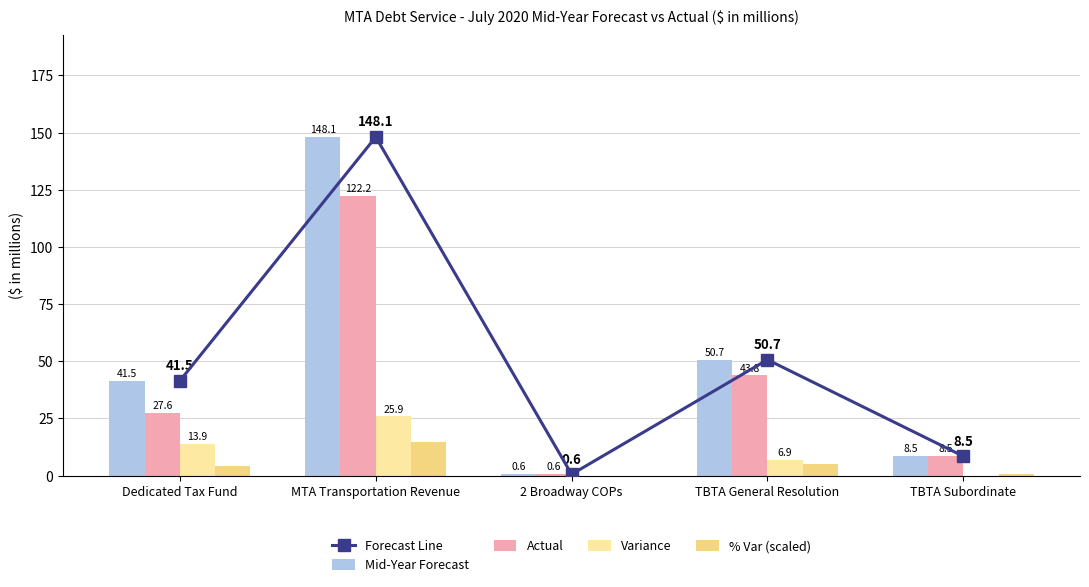

Which series changed the most between Dedicated Tax Fund and TBTA General Resolution?

Actual